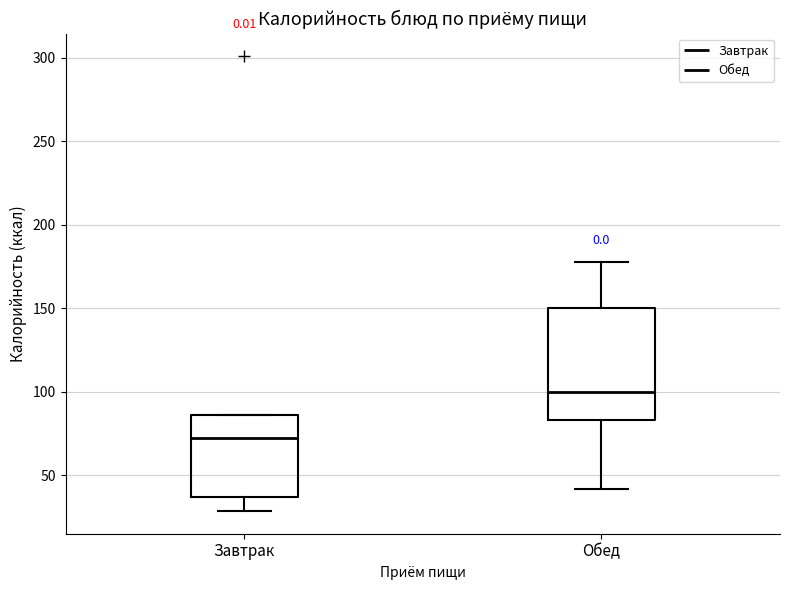

Reading left to right, read every box against the y-axis: the position of its median line, the range the box covers, and the ends of its whiskers. The values are not printed on the chart, so give them approximately, as read against the axis.

Завтрак: median 70, box 35 to 85, whiskers 30 to 85
Обед: median 100, box 85 to 150, whiskers 40 to 180